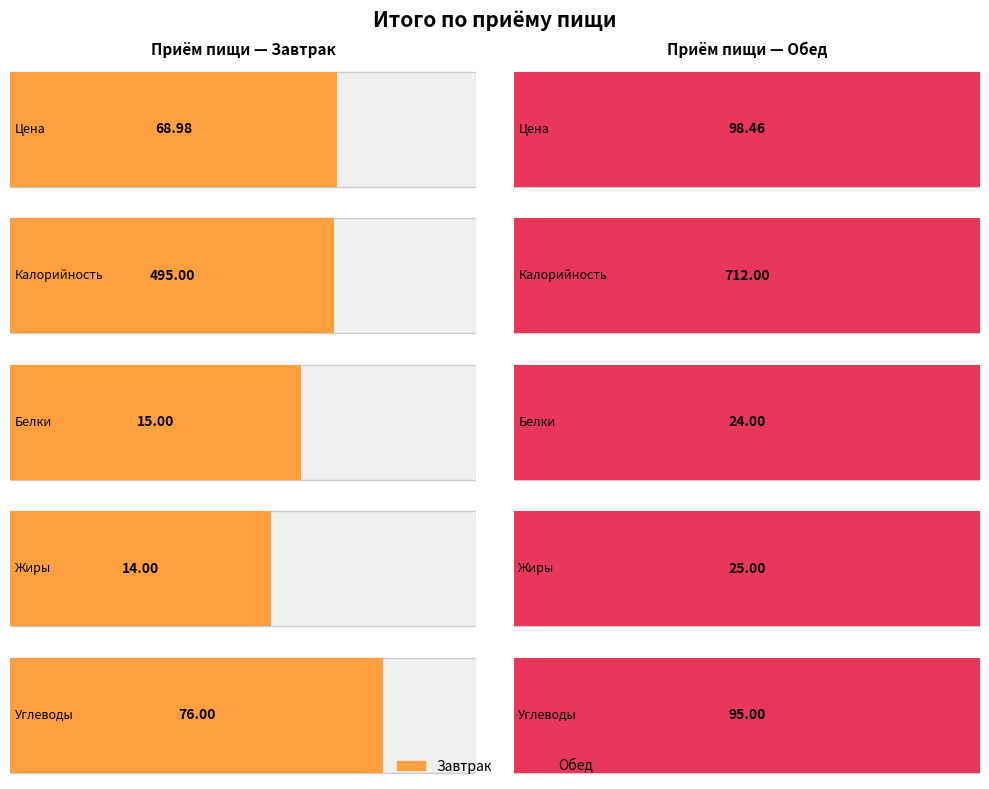

Between Углеводы and Жиры, which is larger?

Углеводы